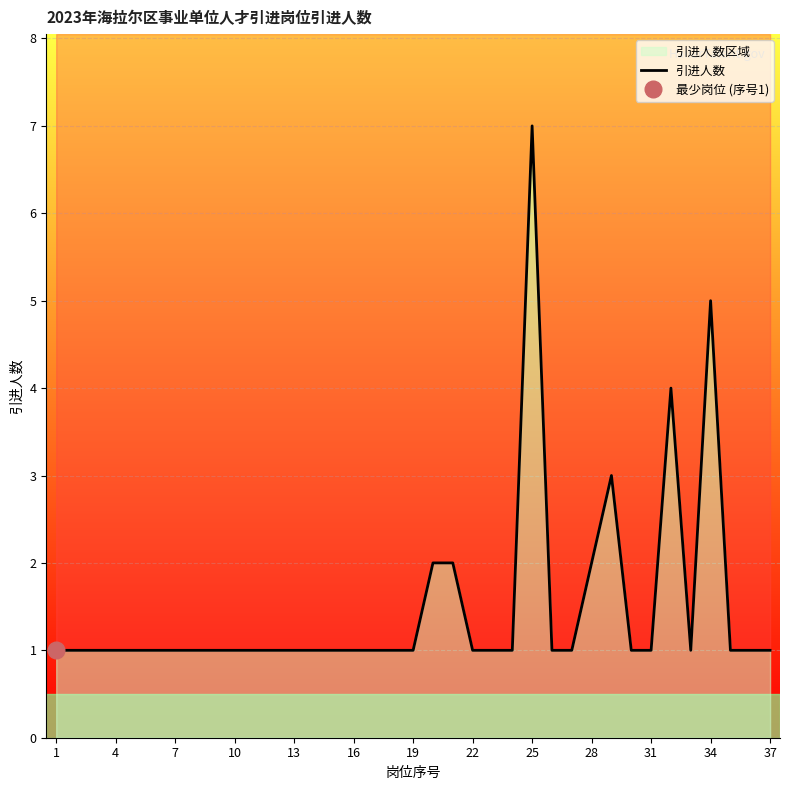

How many lines are shown in the chart?

1